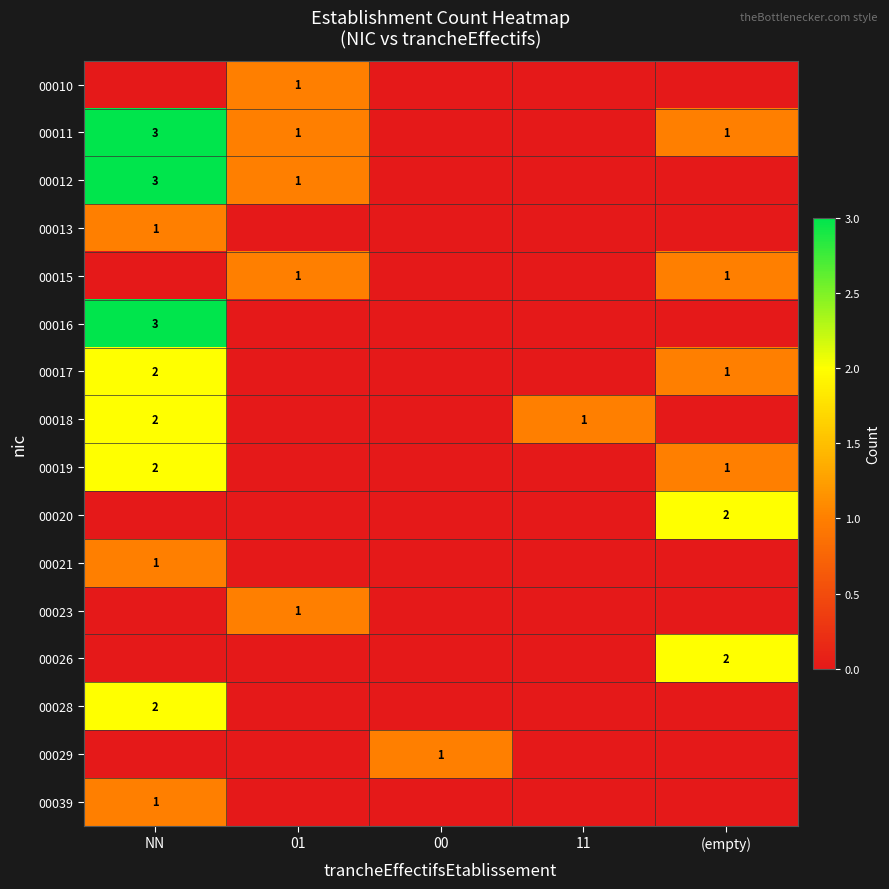

True or false: 00019 has a value of 0 at (empty).

False